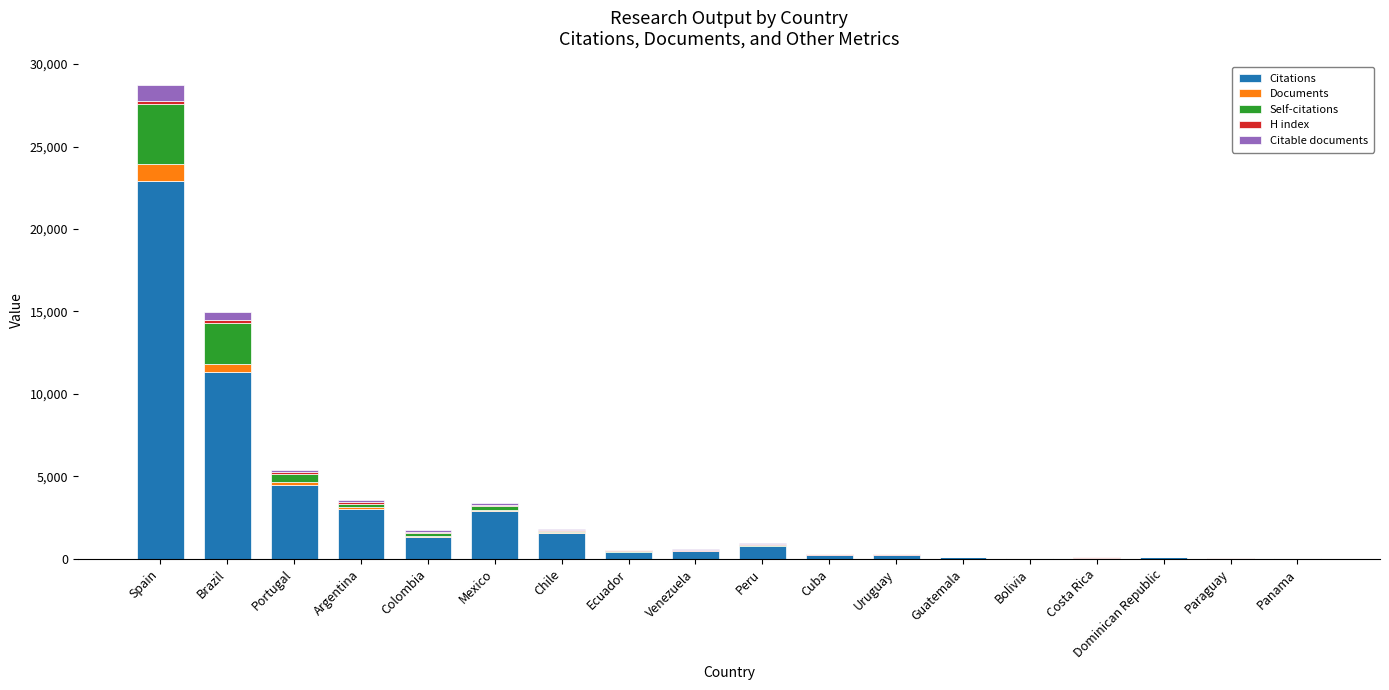

What is the sum of all Citations values?

49796